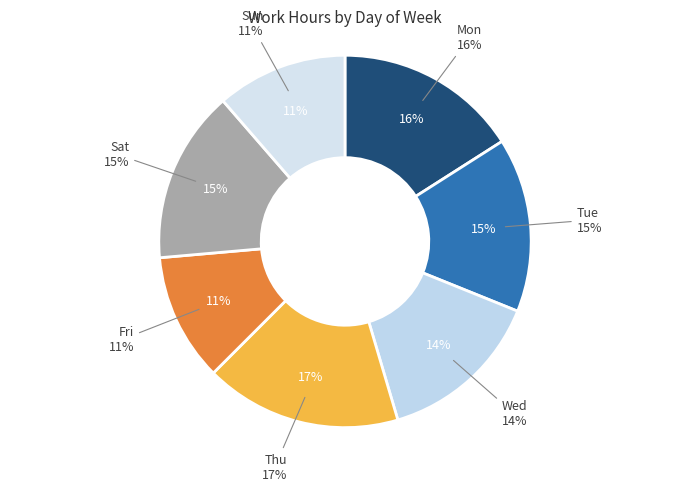

Between Mon and Fri, which is larger?

Mon